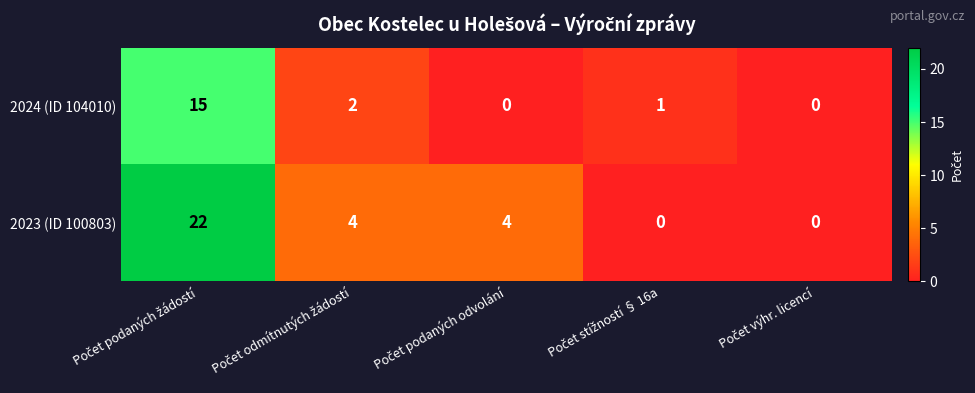

Which series has the largest total across all categories?

2023 (ID 100803)